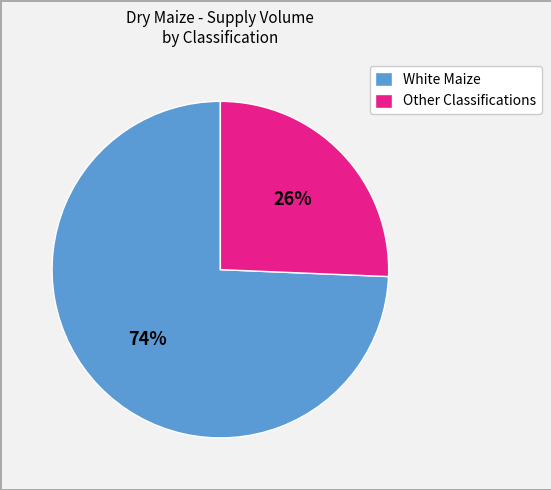

To the nearest percent, what portion does White Maize represent?

74%